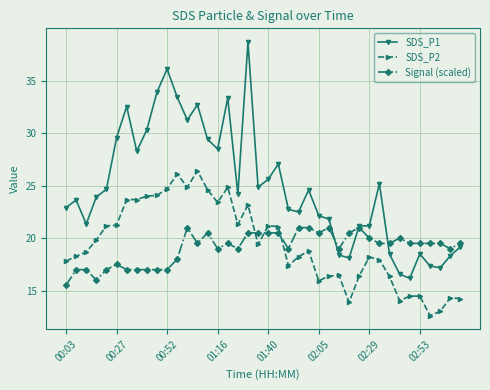

Which series has the largest total across all categories?

SDS_P1